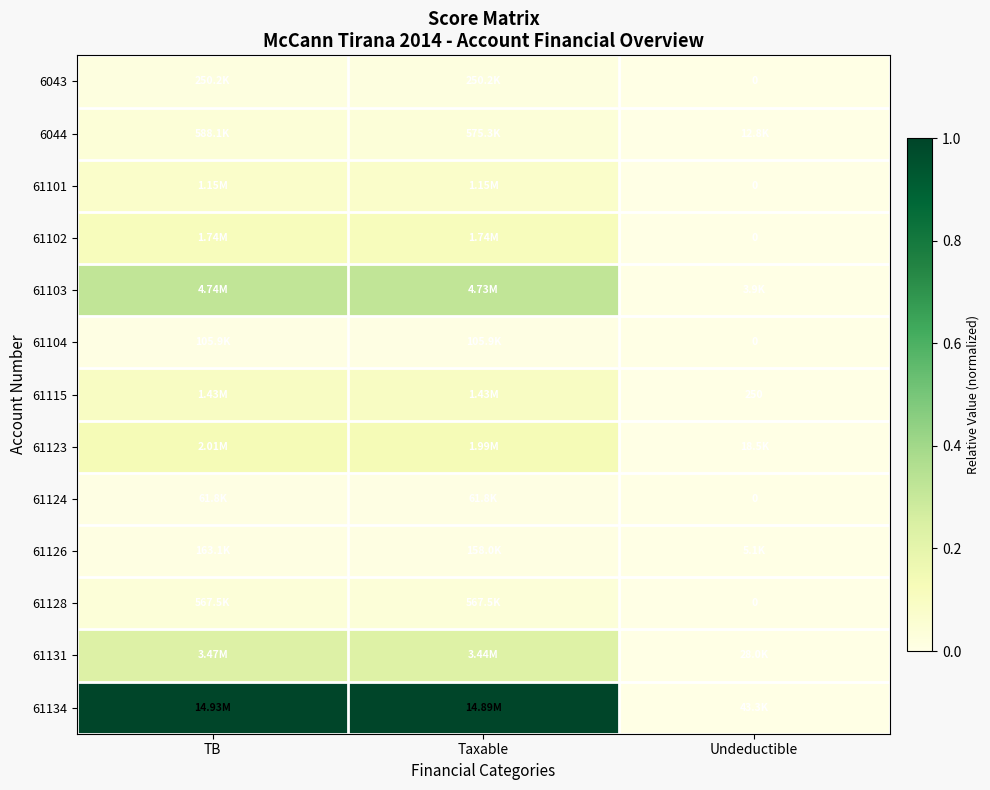

Which series changed the most between TB and Taxable?

61134